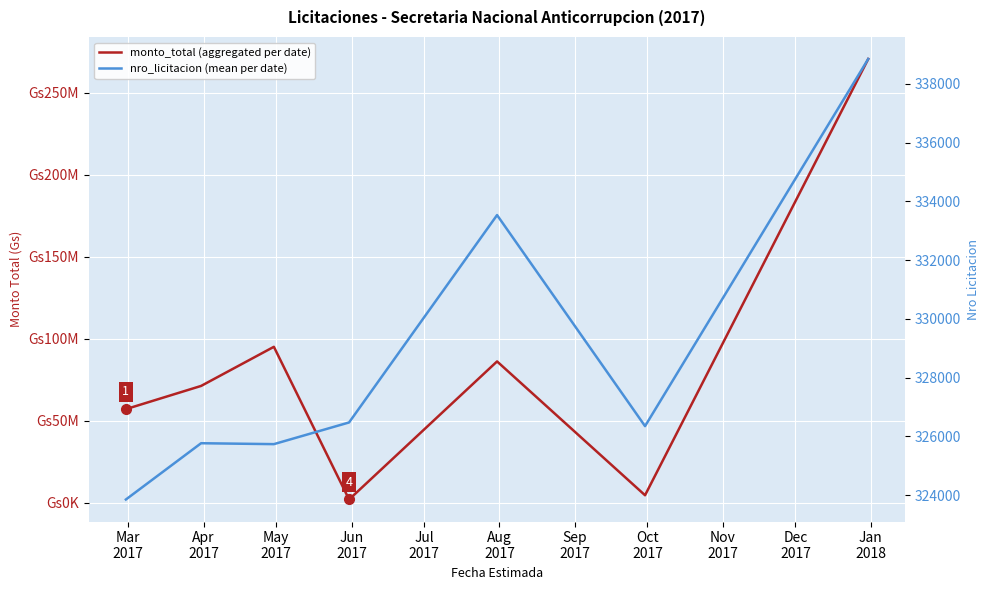

What is the difference between the maximum and minimum values in the monto_total (aggregated per date) series?

268570880.0